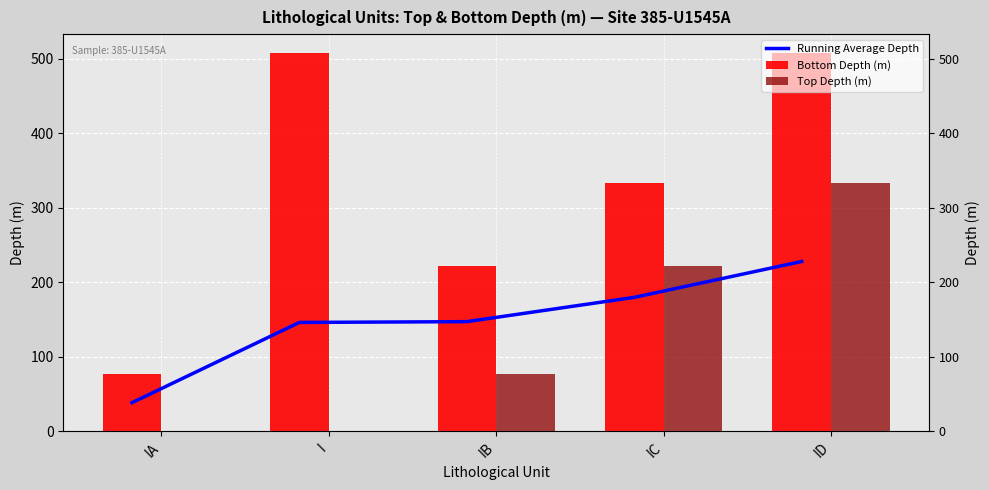

What is the spread (max minus min) of values at IA?

76.7